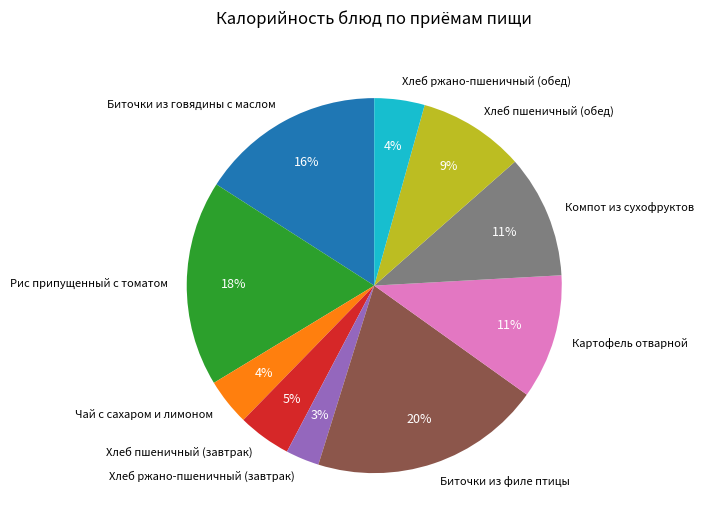

True or false: Хлеб пшеничный (обед) accounts for 9% of the total.

True